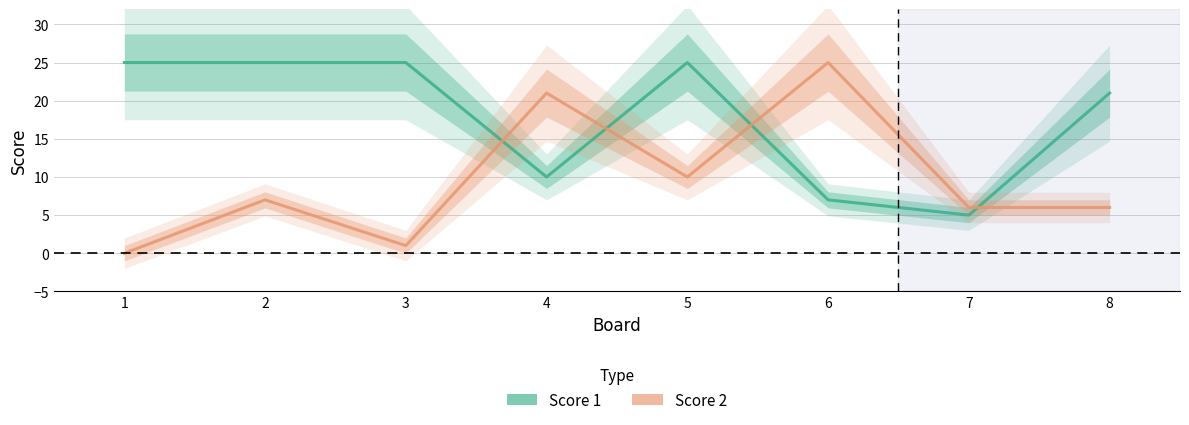

Which series has the largest range (max minus min)?

Score 2